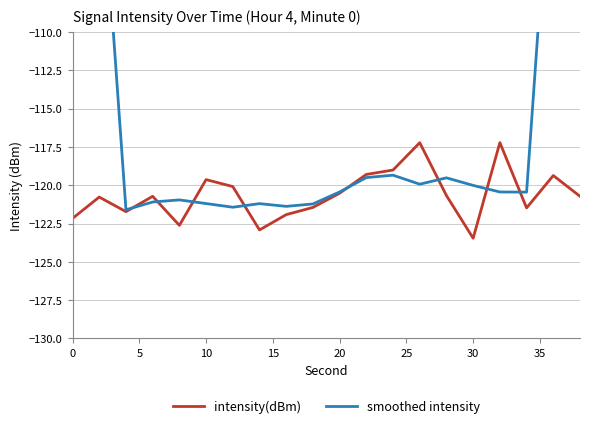

How many lines are shown in the chart?

2